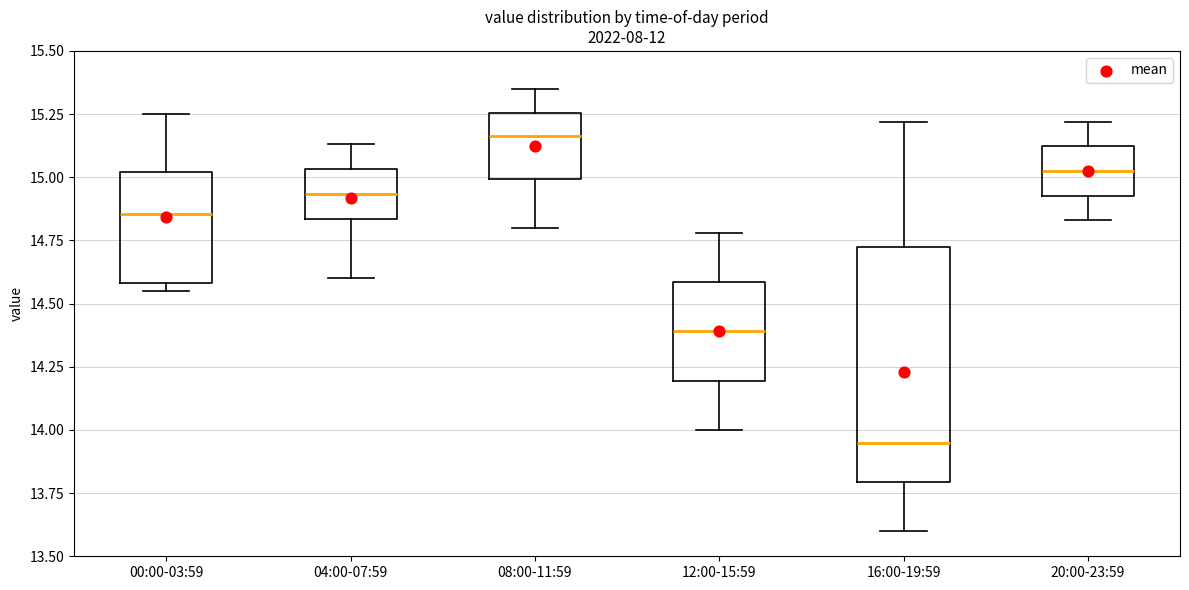

Where is the lower edge of the box for 08:00-11:59 on the y-axis? The values are not printed on the chart, so give them approximately, as read against the axis.

15.00